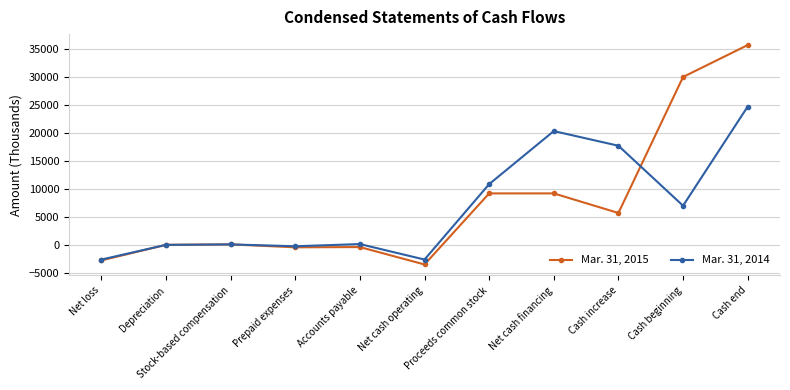

Count the number of data series in this chart.

2